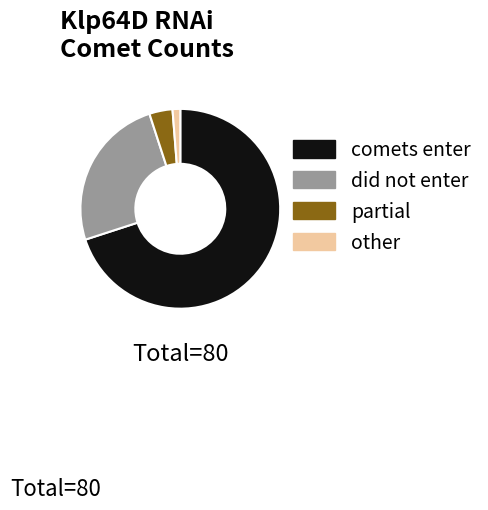

The other slice represents 1% of the pie. True or false?

True